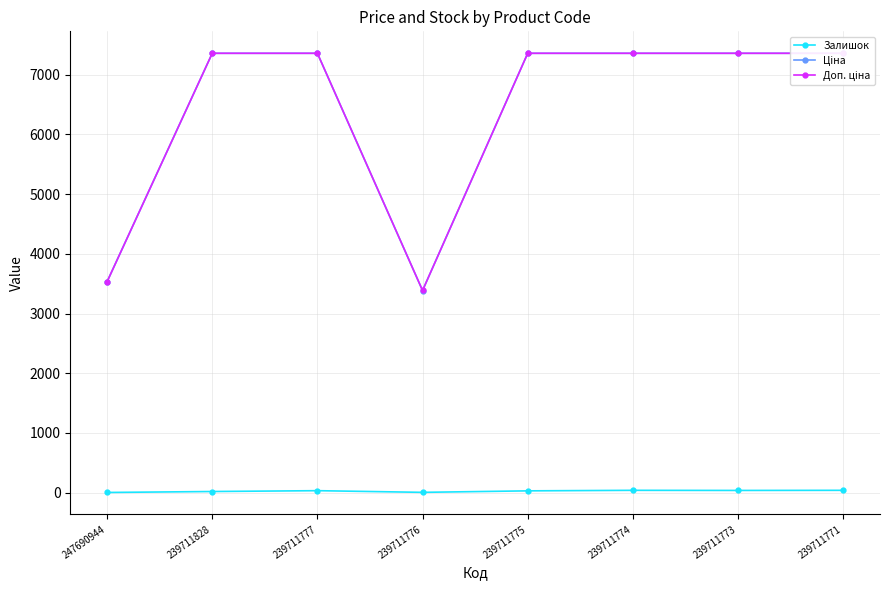

What is the minimum value for Доп. ціна?

3386.0